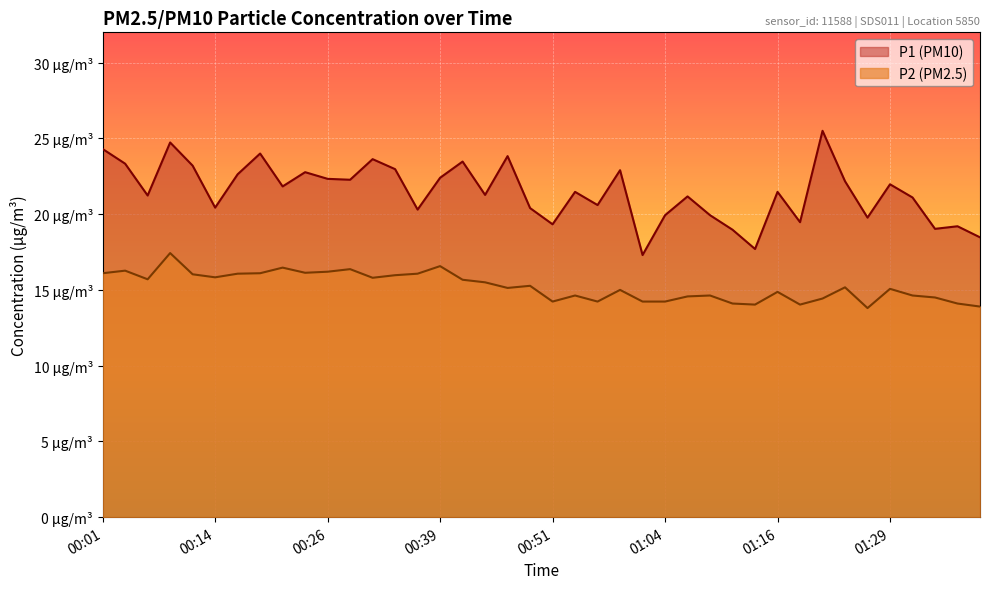

Reading right to left, extract all data points from this chart.

P1: 18.5	19.2	19.0	21.1	22.0	19.8	22.2	25.5	19.5	21.5	17.7	19.0	19.9	21.2	19.9	17.3	22.9	20.6	21.5	19.3	20.4	23.8	21.3	23.5	22.4	20.3	23.0	23.6	22.3	22.3	22.8	21.8	24.0	22.6	20.4	23.2	24.7	21.2	23.3	24.3
P2: 13.9	14.1	14.5	14.6	15.1	13.8	15.2	14.4	14.0	14.9	14.0	14.1	14.6	14.6	14.2	14.2	15.0	14.2	14.6	14.2	15.3	15.1	15.5	15.7	16.6	16.1	16.0	15.8	16.4	16.2	16.1	16.5	16.1	16.1	15.8	16.0	17.4	15.7	16.3	16.1